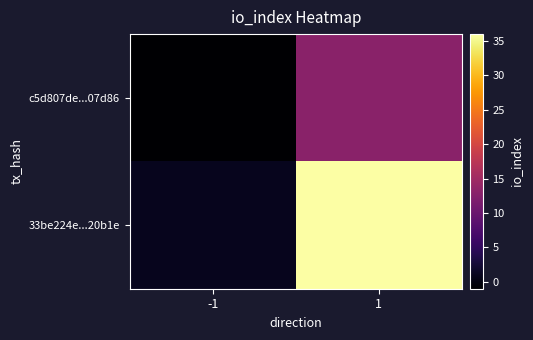

Between -1 and 1, which is larger?

1